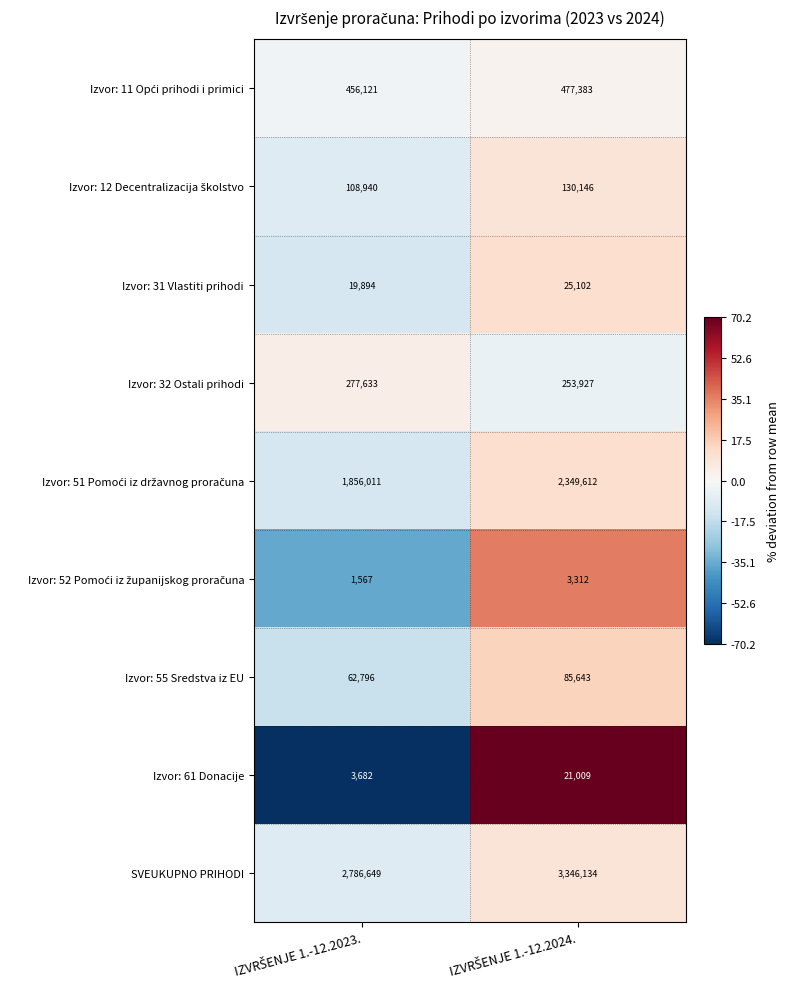

What is the average value of the Izvor: 31 Vlastiti prihodi series?

22498